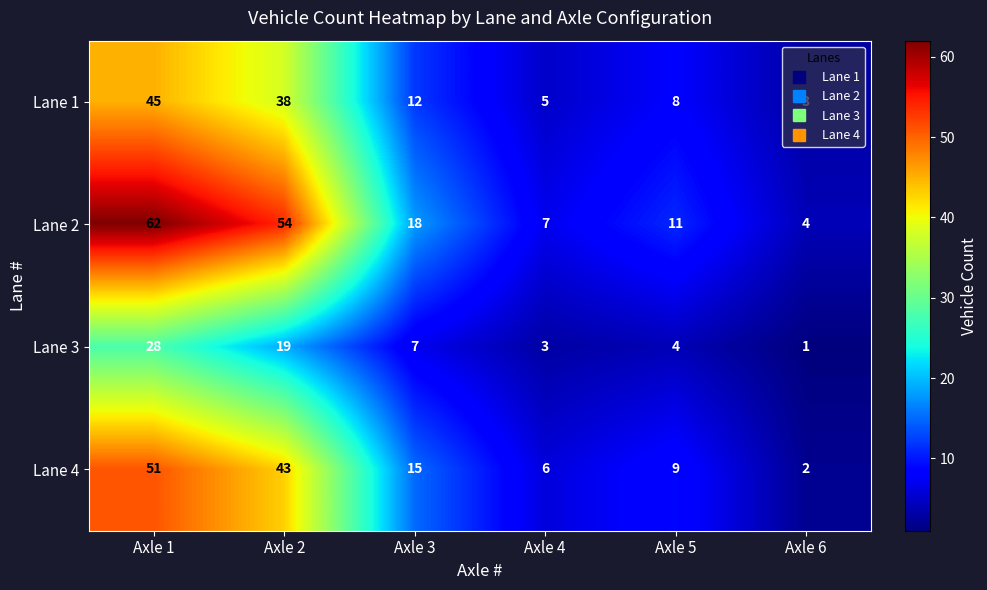

Which category has the highest value in the Lane 2 series?

Axle 1